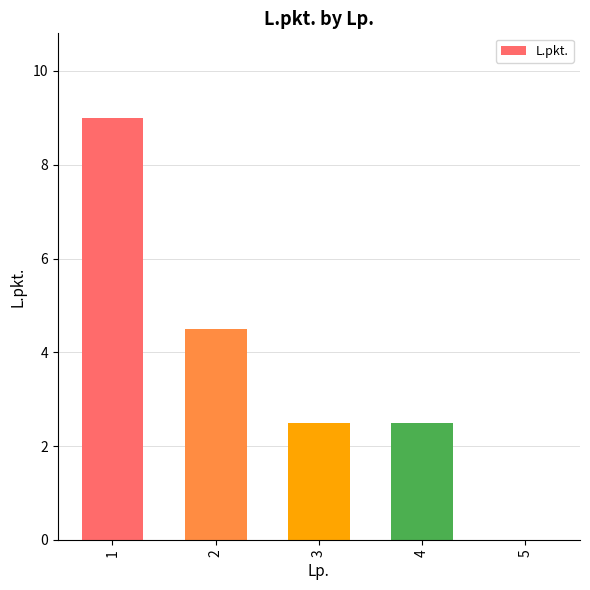

Reading right to left, extract all data points from this chart.

5=0.0	4=2.5	3=2.5	2=4.5	1=9.0